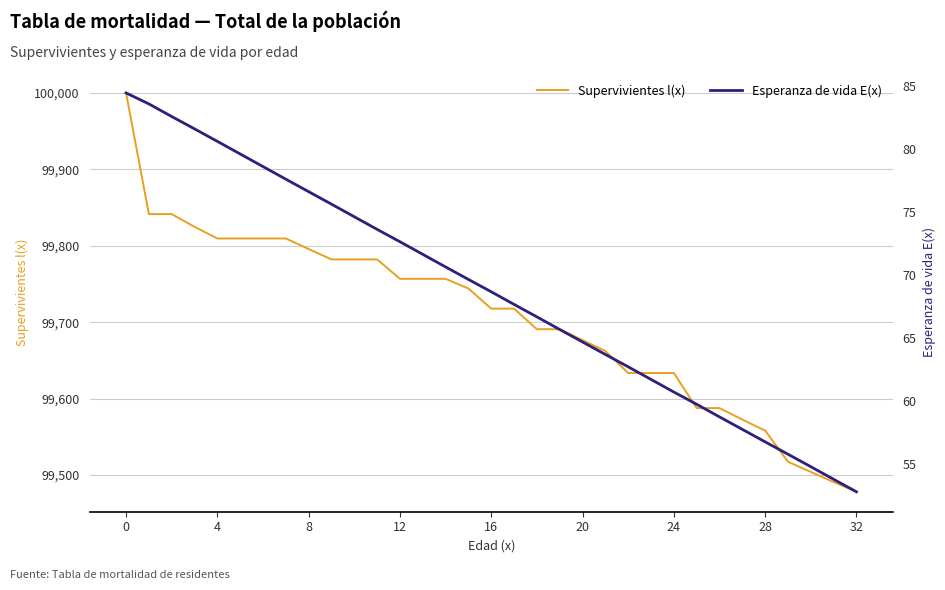

Where is Esperanza de vida E(x) nearest to the value 68?

17